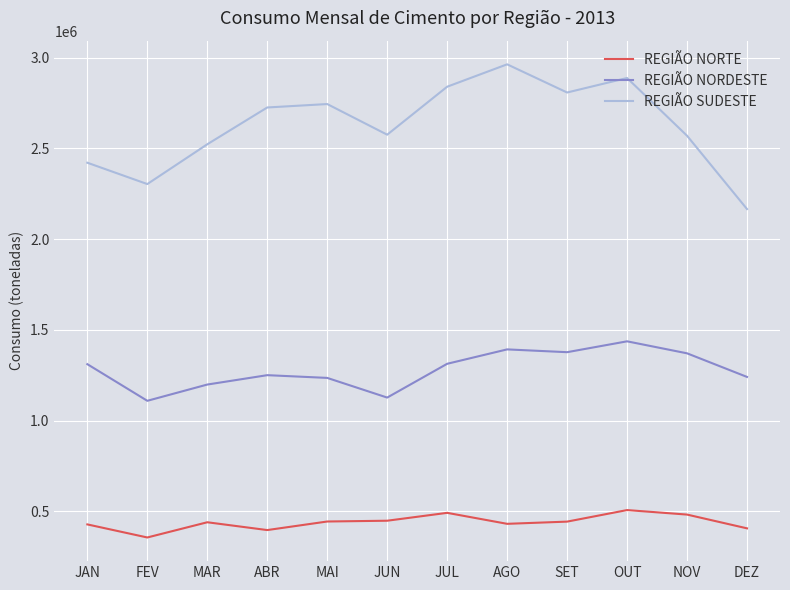

True or false: REGIÃO NORDESTE and REGIÃO SUDESTE cross at least once.

False